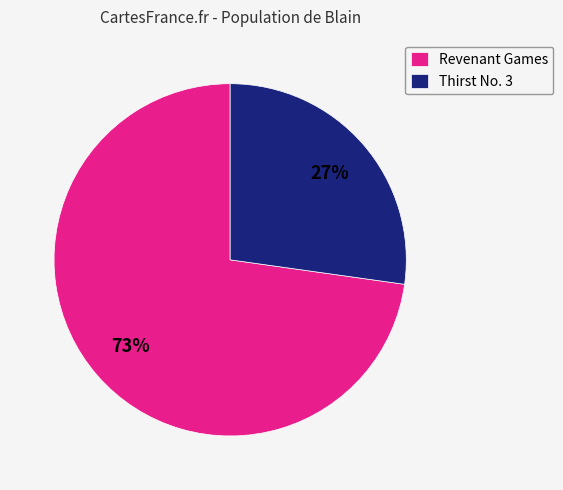

What percentage is the Revenant Games slice, to the nearest percent?

73%